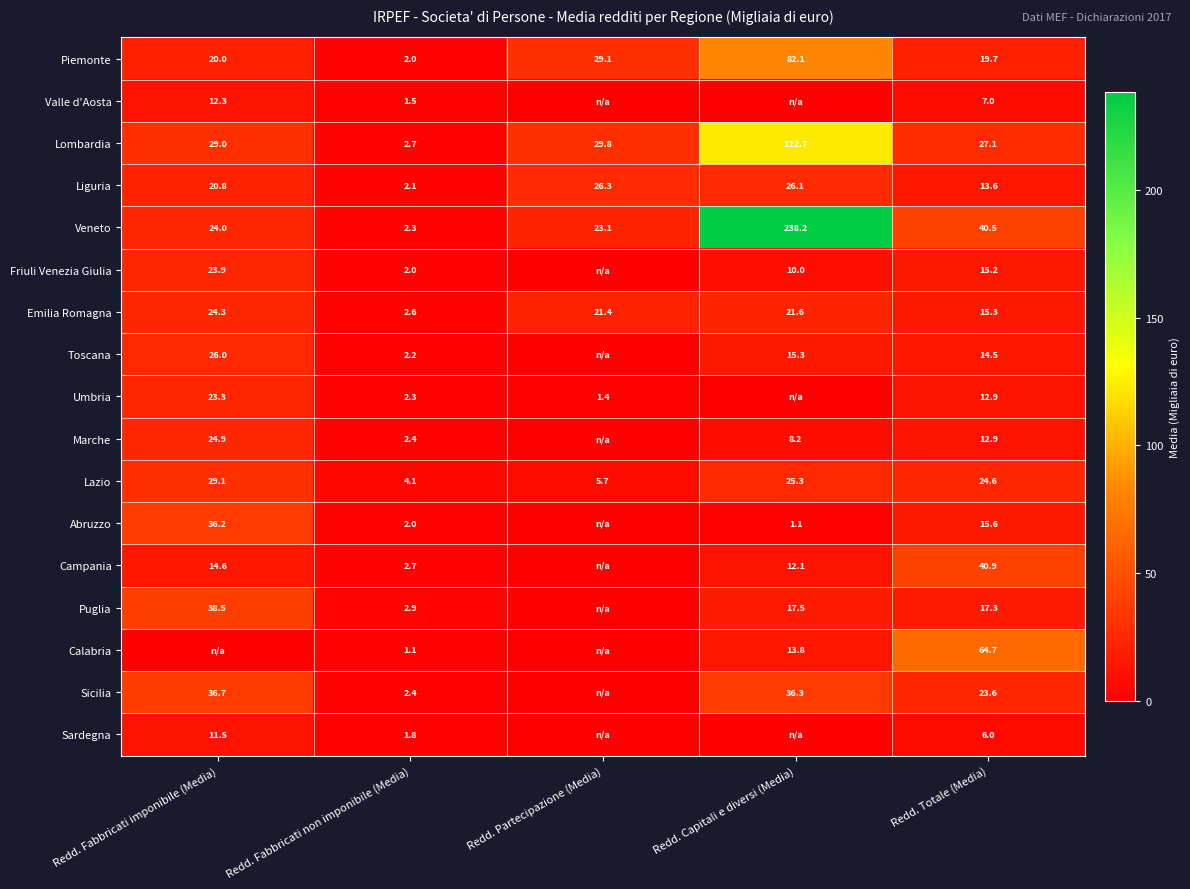

What is the difference between the maximum and minimum values in the Veneto series?

235.9